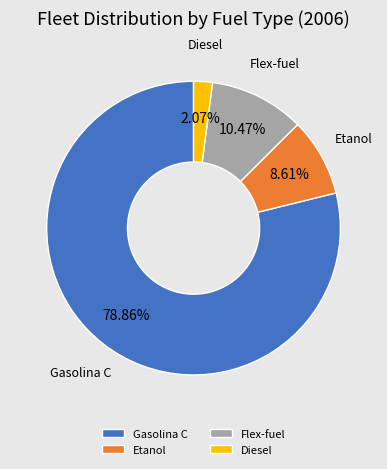

What percentage is the Flex-fuel slice, to the nearest percent?

10%